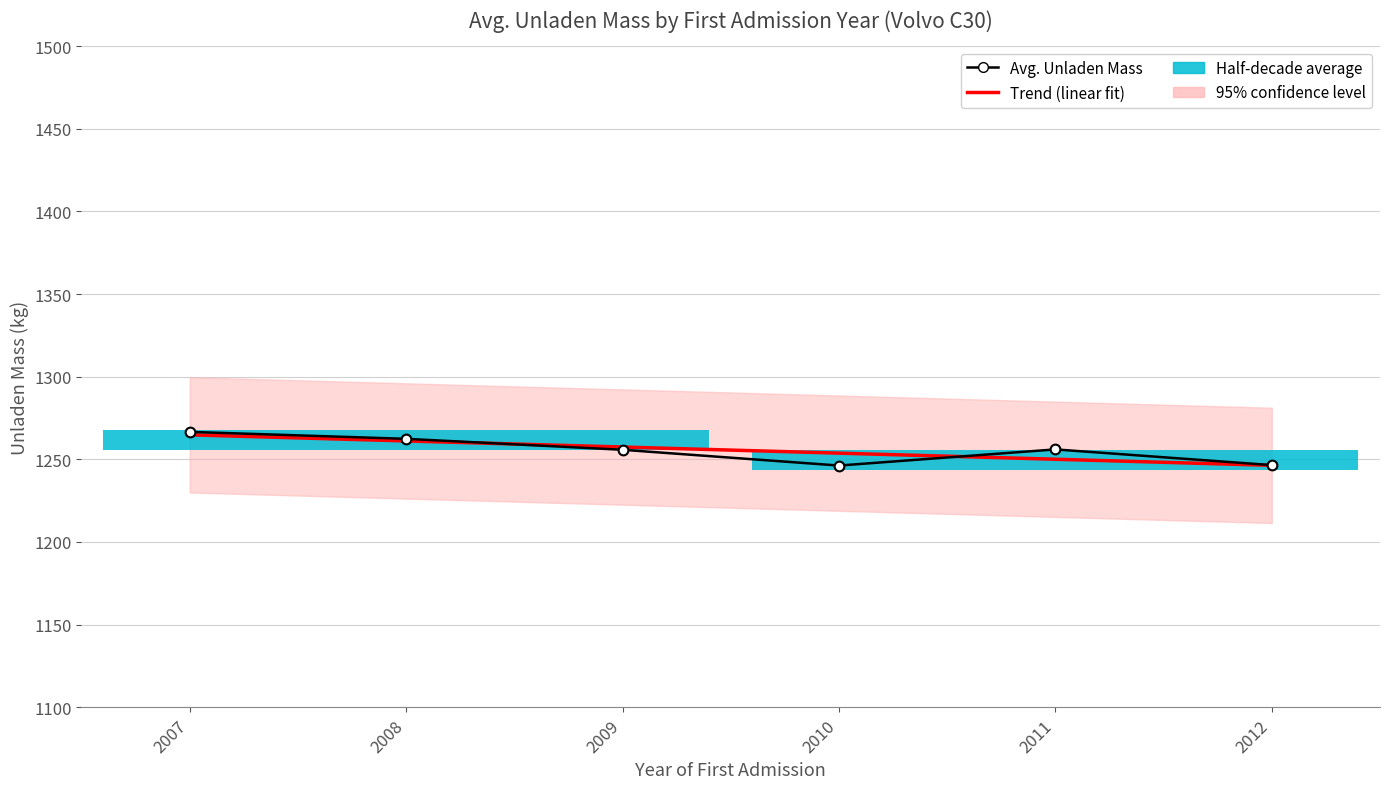

What is the value of the Trend (linear fit) point at the 3rd from the left?

1257.4